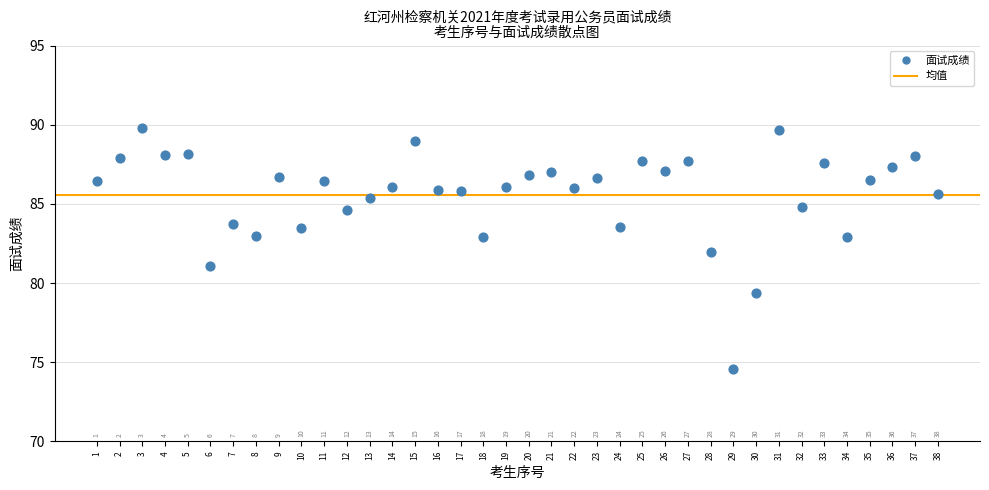

What Y value in the scatter plot is closest to 82?

82.0